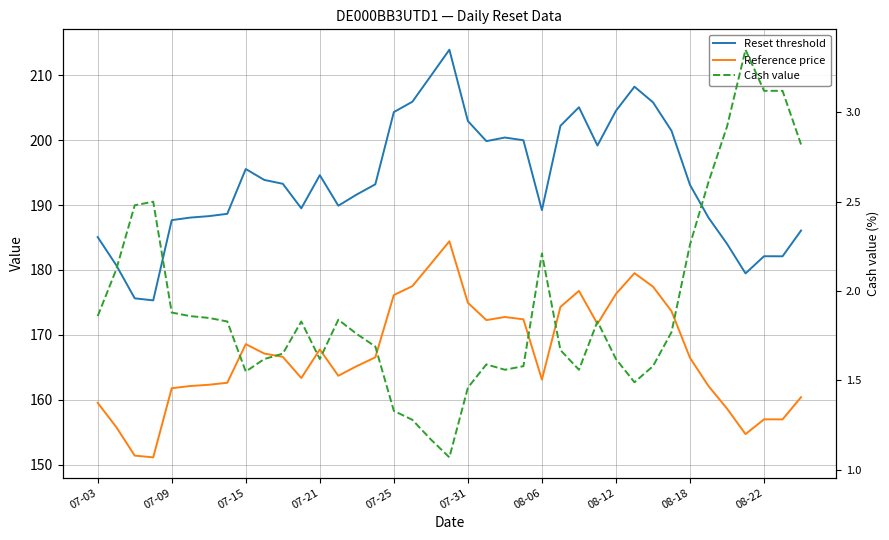

Read the Reset threshold value at 17.

205.9